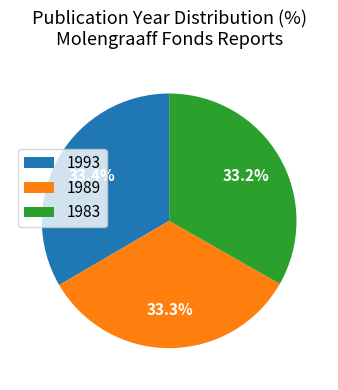

The 1983 slice represents 33% of the pie. True or false?

True